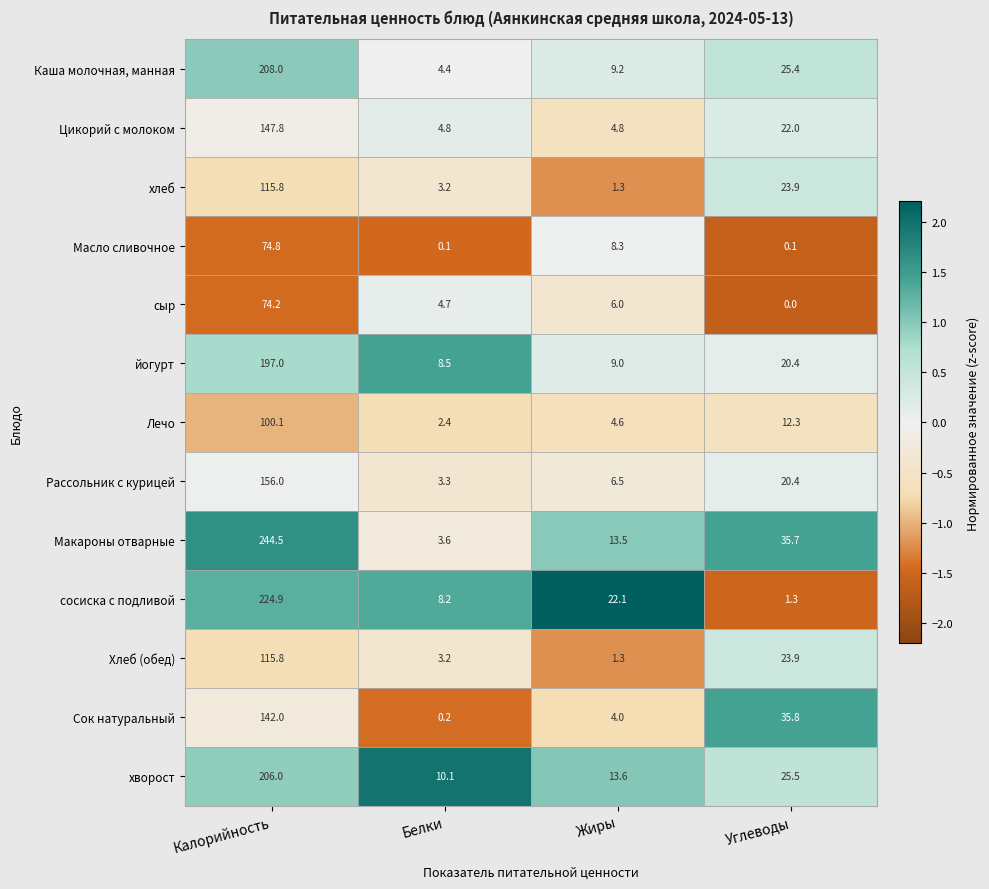

What is the difference between the highest and lowest values at Калорийность?

170.3